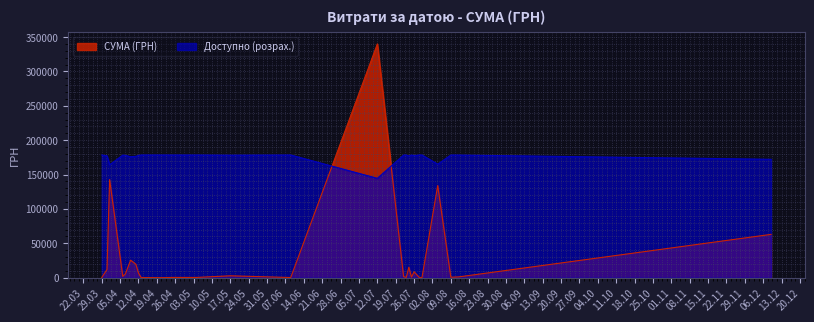

What is the difference between the maximum and second lowest values?

339967.9